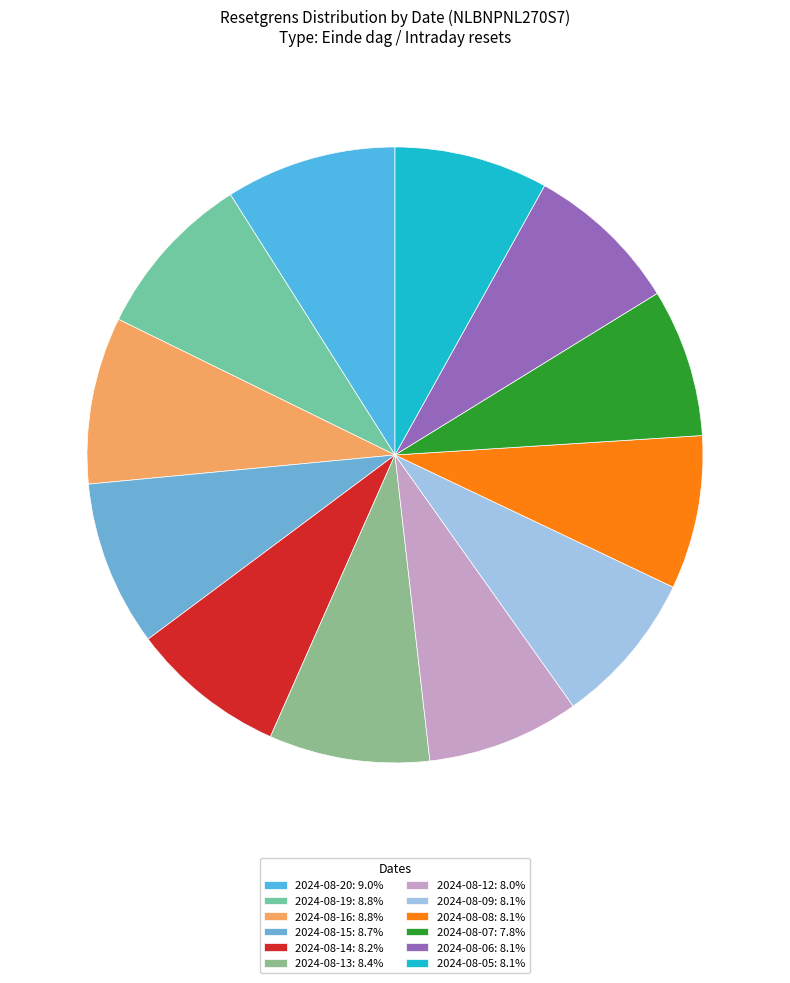

How many segments does this pie chart have?

12